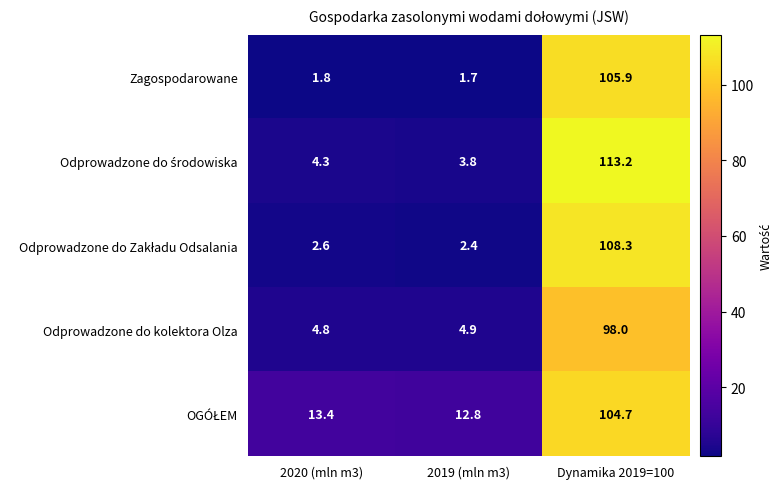

At how many categories does at least one series exceed 65?

1